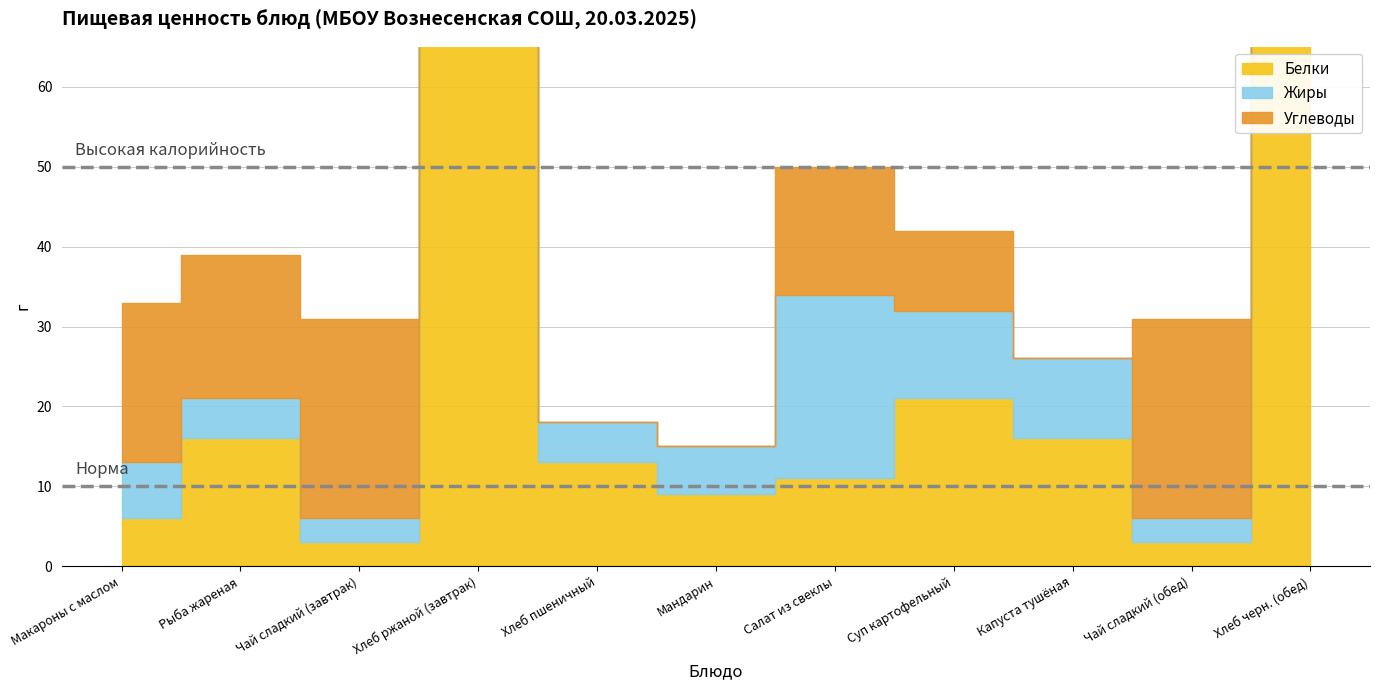

List the series in order of their peak value, highest first.

Белки, Углеводы, Жиры